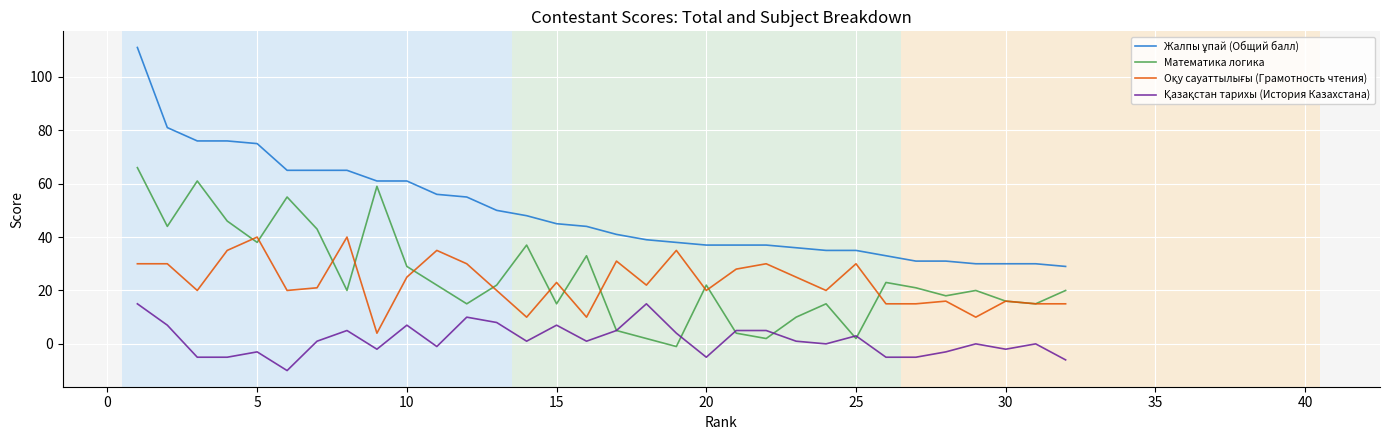

How many lines are shown in the chart?

4